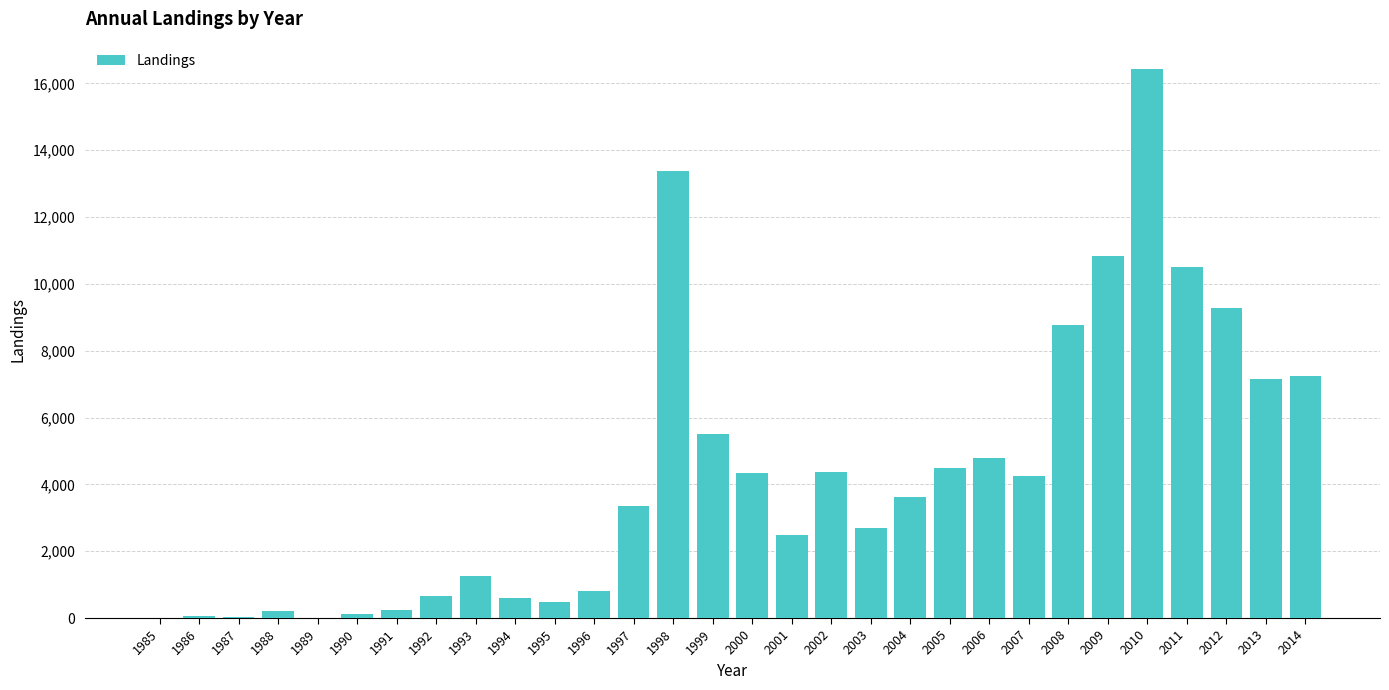

What is the greatest value displayed?

16428